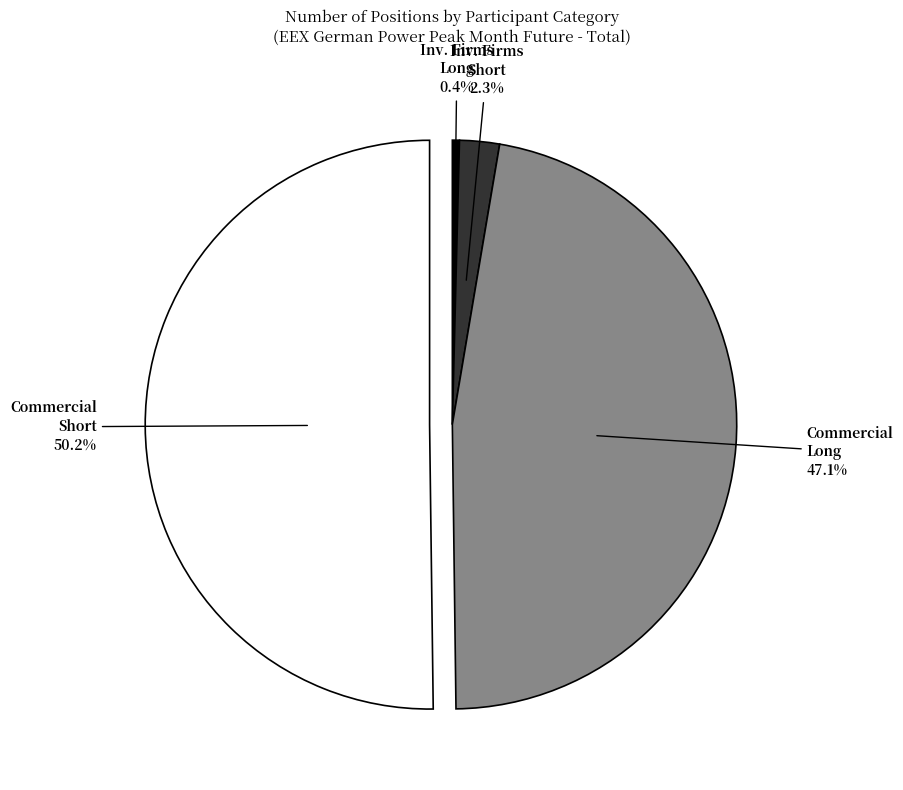

How many segments does this pie chart have?

4